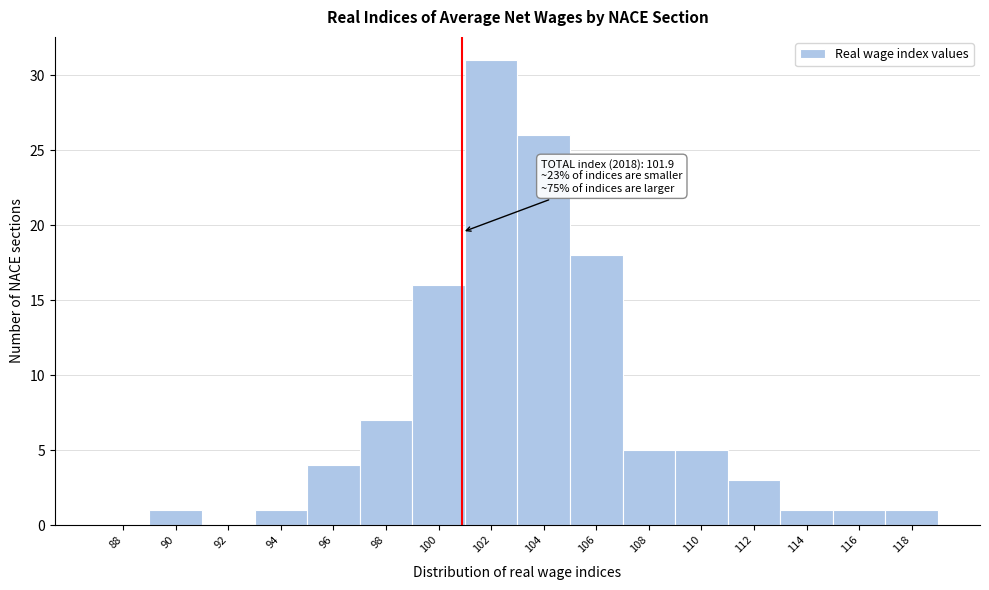

Reading right to left, transcribe all the data shown in this chart.

118=1	116=1	114=1	112=3	110=5	108=5	106=18	104=26	102=31	100=16	98=7	96=4	94=1	92=0	90=1	88=0